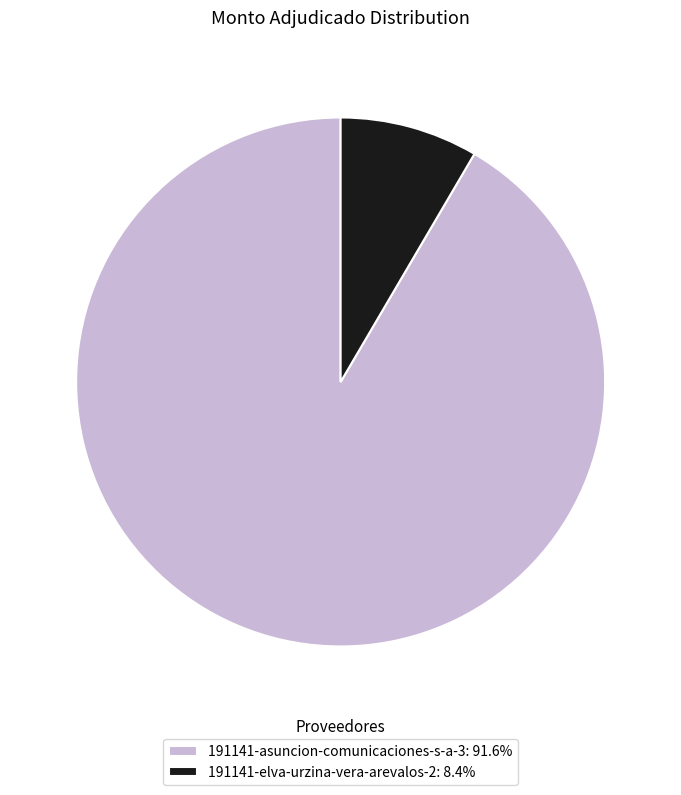

What is the ratio of the value at 191141-asuncion-comunicaciones-s-a-3: 91.6% to the value at 191141-elva-urzina-vera-arevalos-2: 8.4%?

10.8